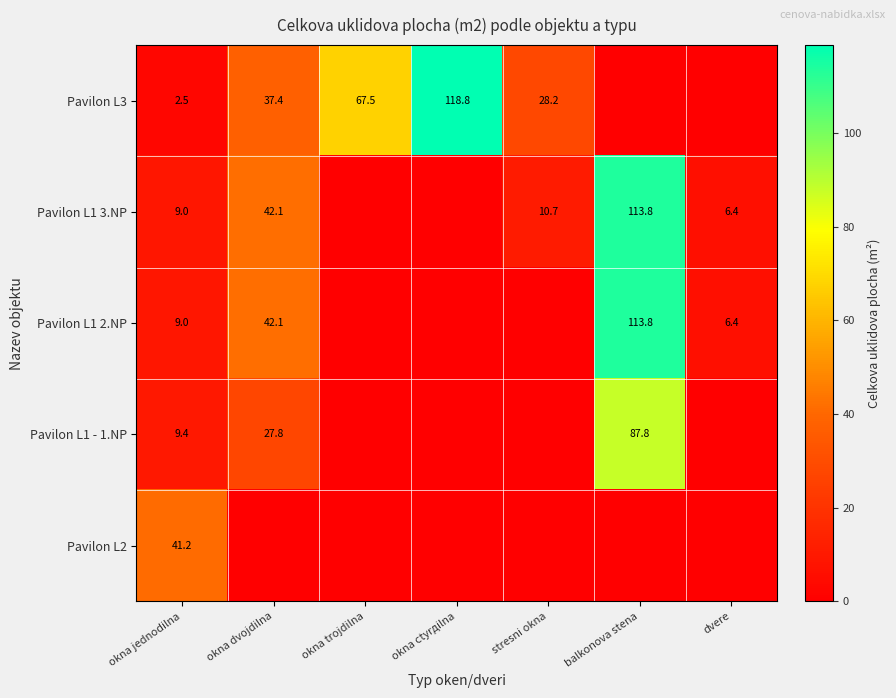

At how many categories does at least one series exceed 75?

2